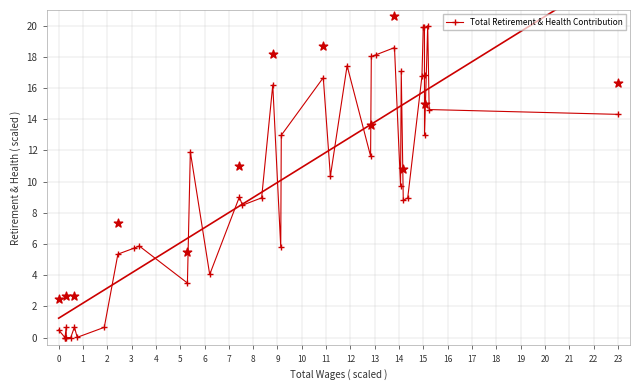

True or false: Total Retirement & Health Contribution has more than 0 points higher than both neighbors.

True